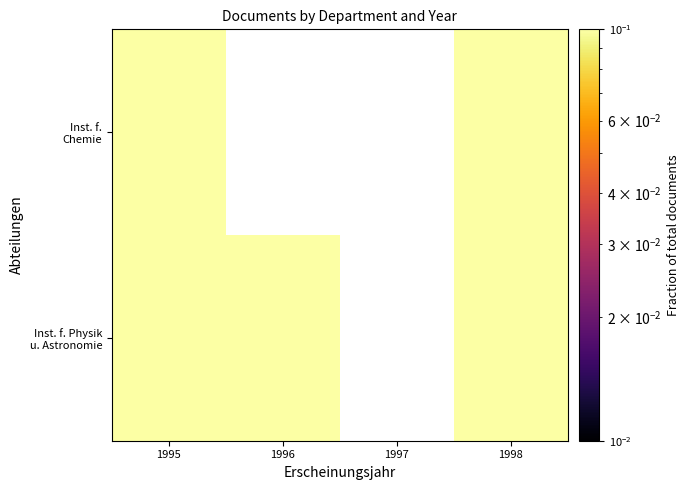

Which category has the lowest value across all series?

1996